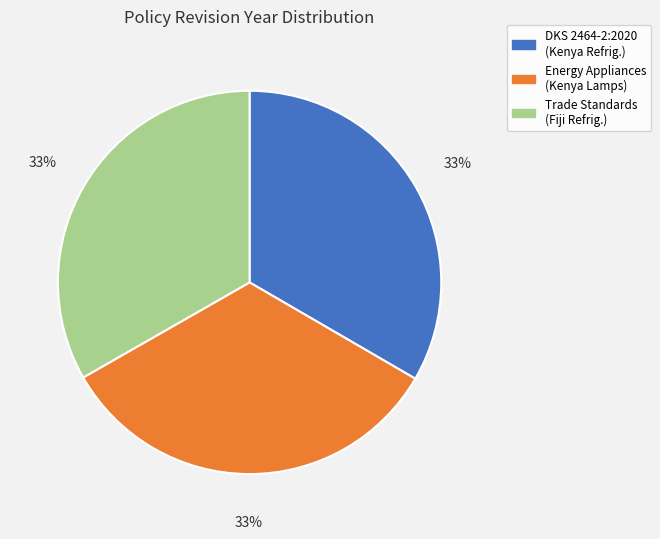

To the nearest percent, what is the average slice percentage?

33%